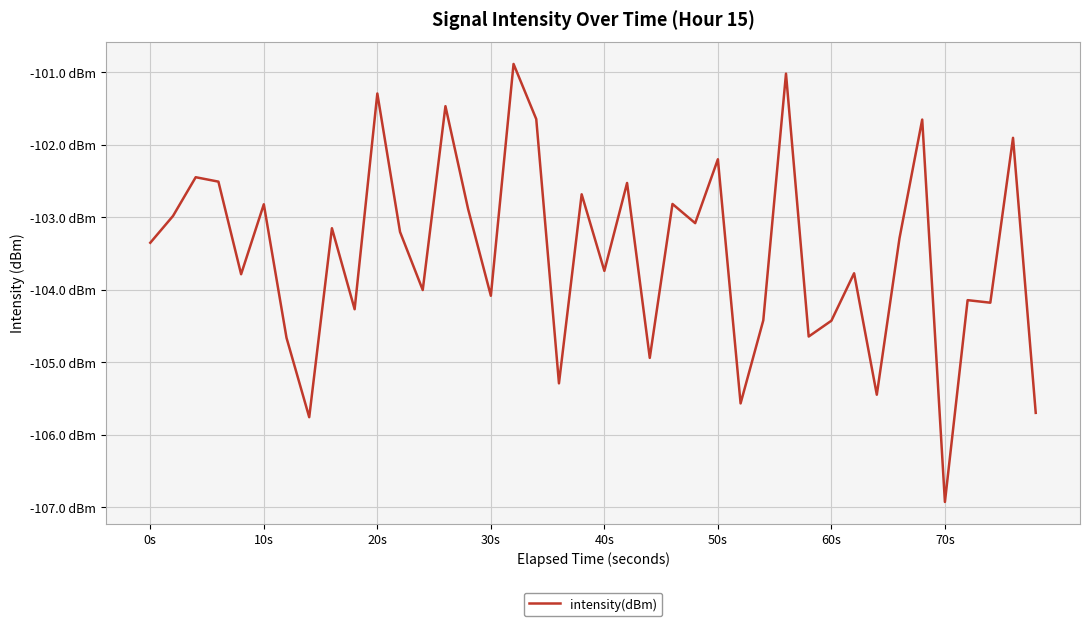

Is this an area chart (filled region under the line)?

No